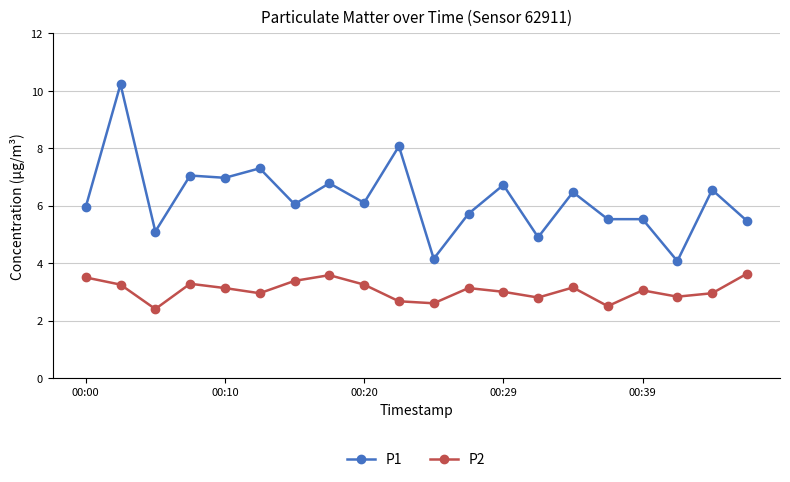

What is the difference between the second highest and minimum values in the P2 series?

1.2